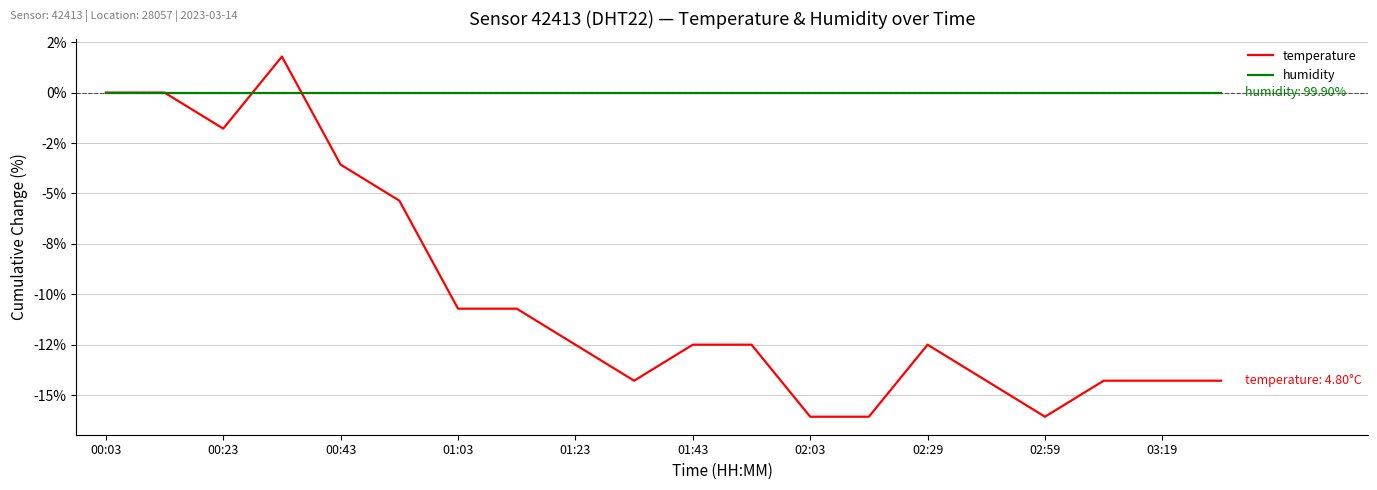

True or false: temperature and humidity cross at least once.

True